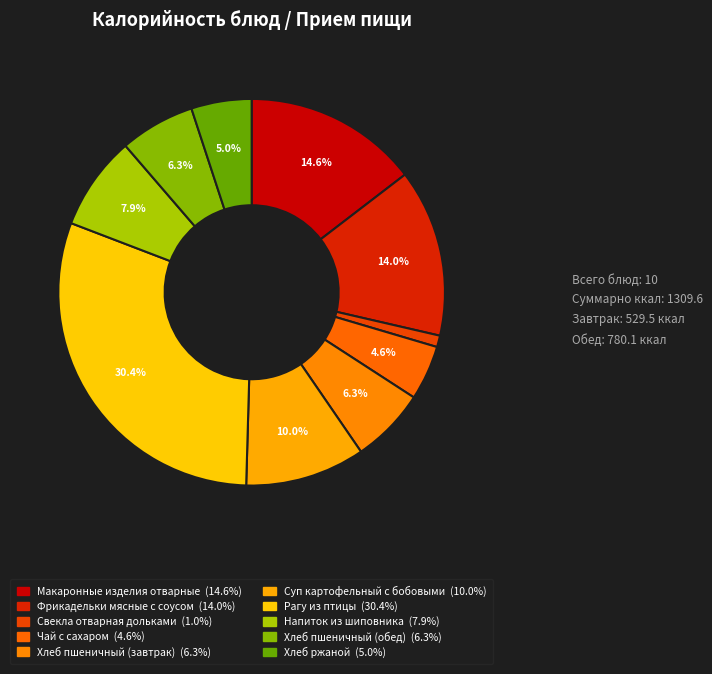

How many segments does this pie chart have?

10